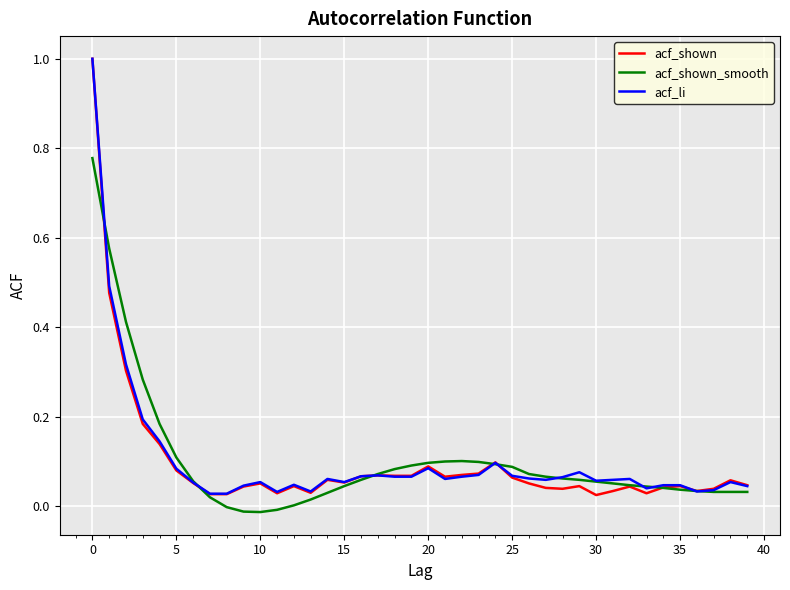

True or false: acf_li and acf_shown_smooth cross at least once.

True